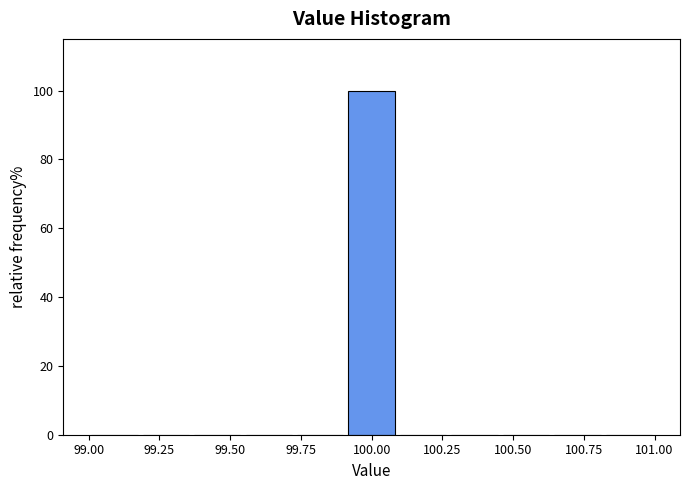

Around what value on the x-axis is the tallest bar? Give the approximate position of its centre, as read against the axis.

100.00